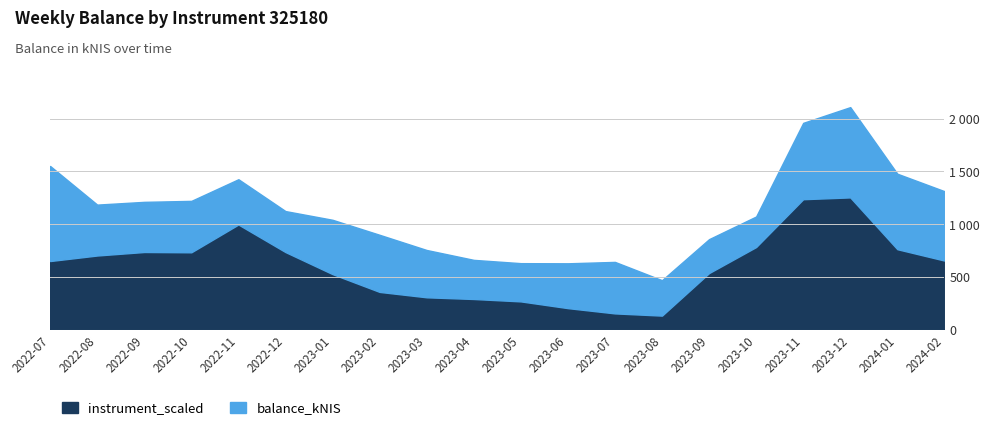

What is the change in value from 2023-05 to 2023-07?

-113.9